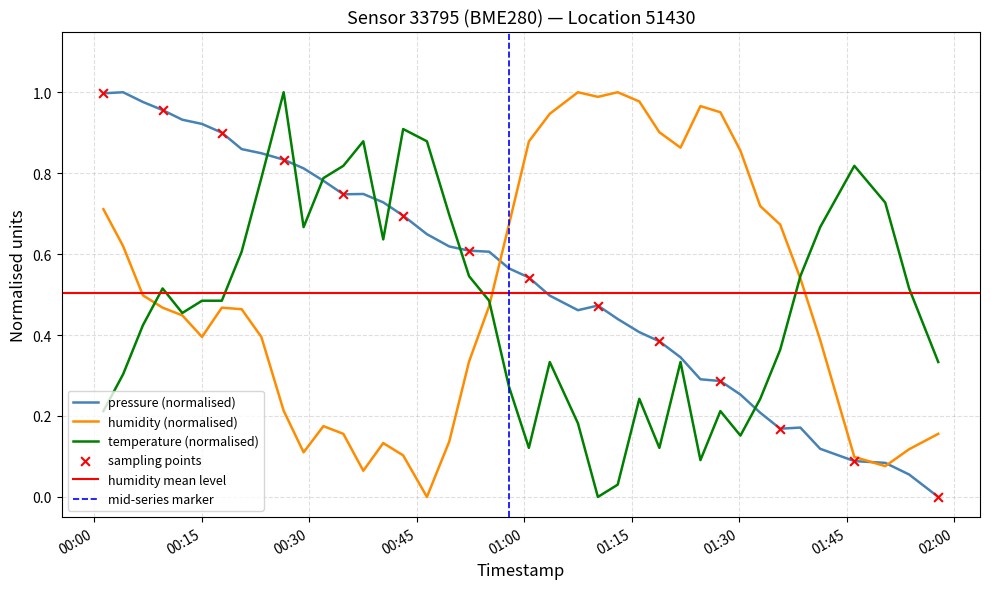

Is the value of pressure at 2023-01-30T01:13:03 greater than the value of temperature at 2023-01-30T01:46:05?

No